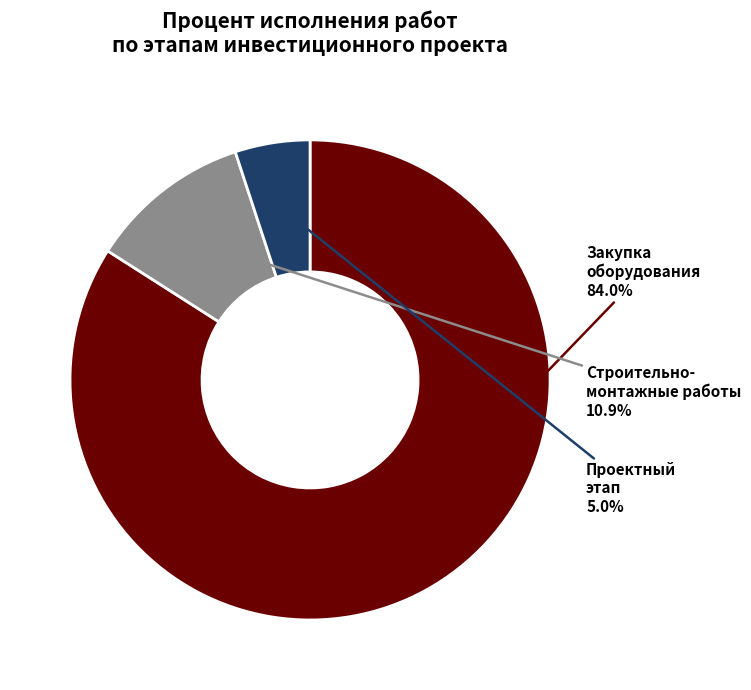

Is there any slice that represents more than half of the pie?

Yes